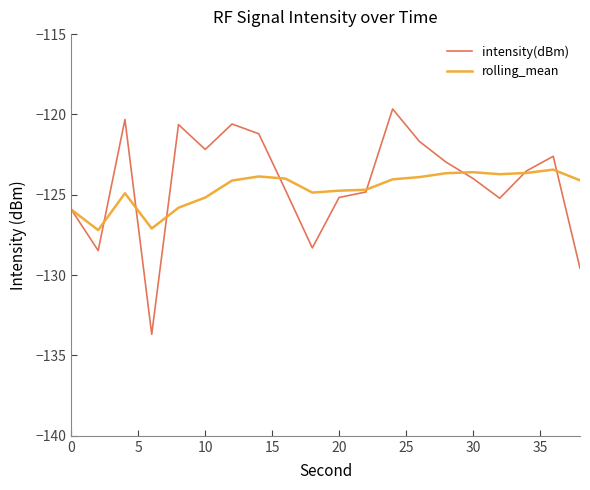

Rank the series by their maximum value, from highest to lowest.

intensity(dBm), rolling_mean